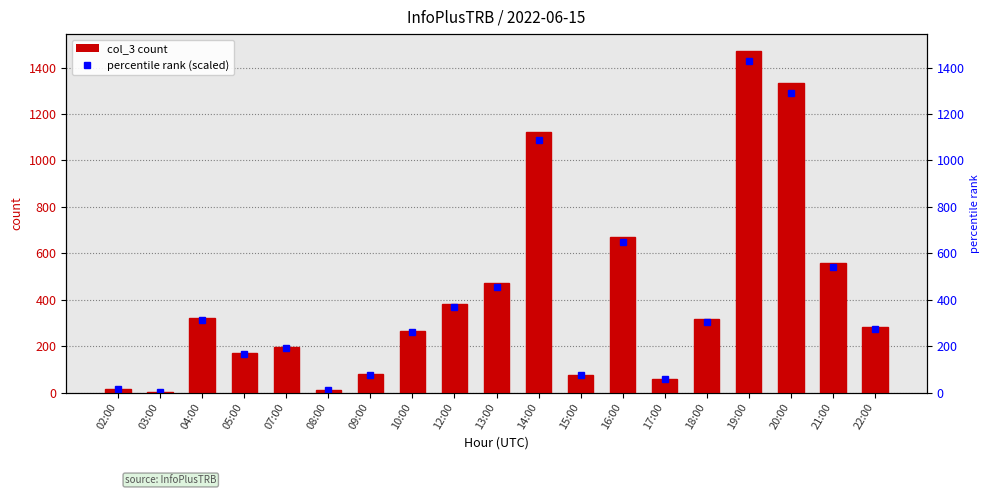

The value at 21:00 is 974. True or false?

False